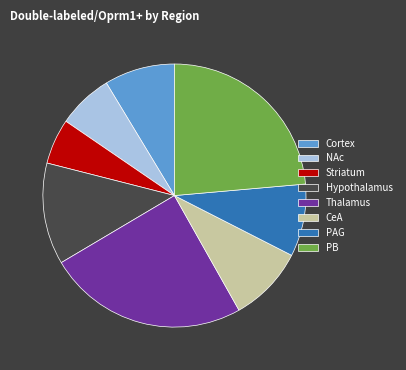

Does PAG represent more than half of the total?

No